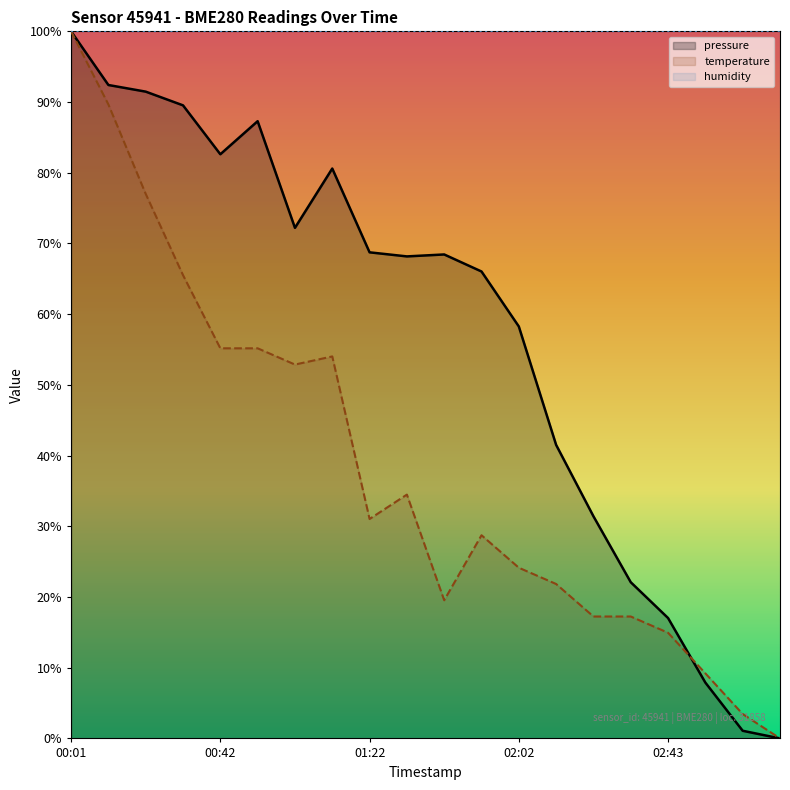

What is the label of the 15th point from the left?

02:23